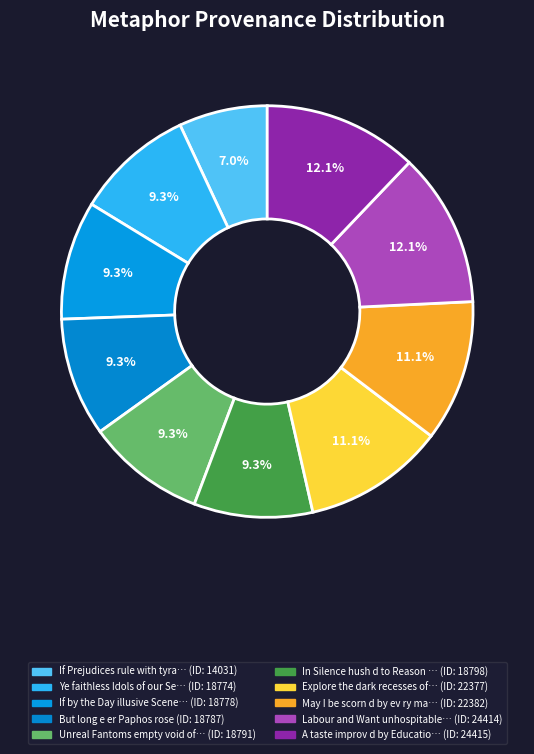

Count the number of slices in the pie.

10